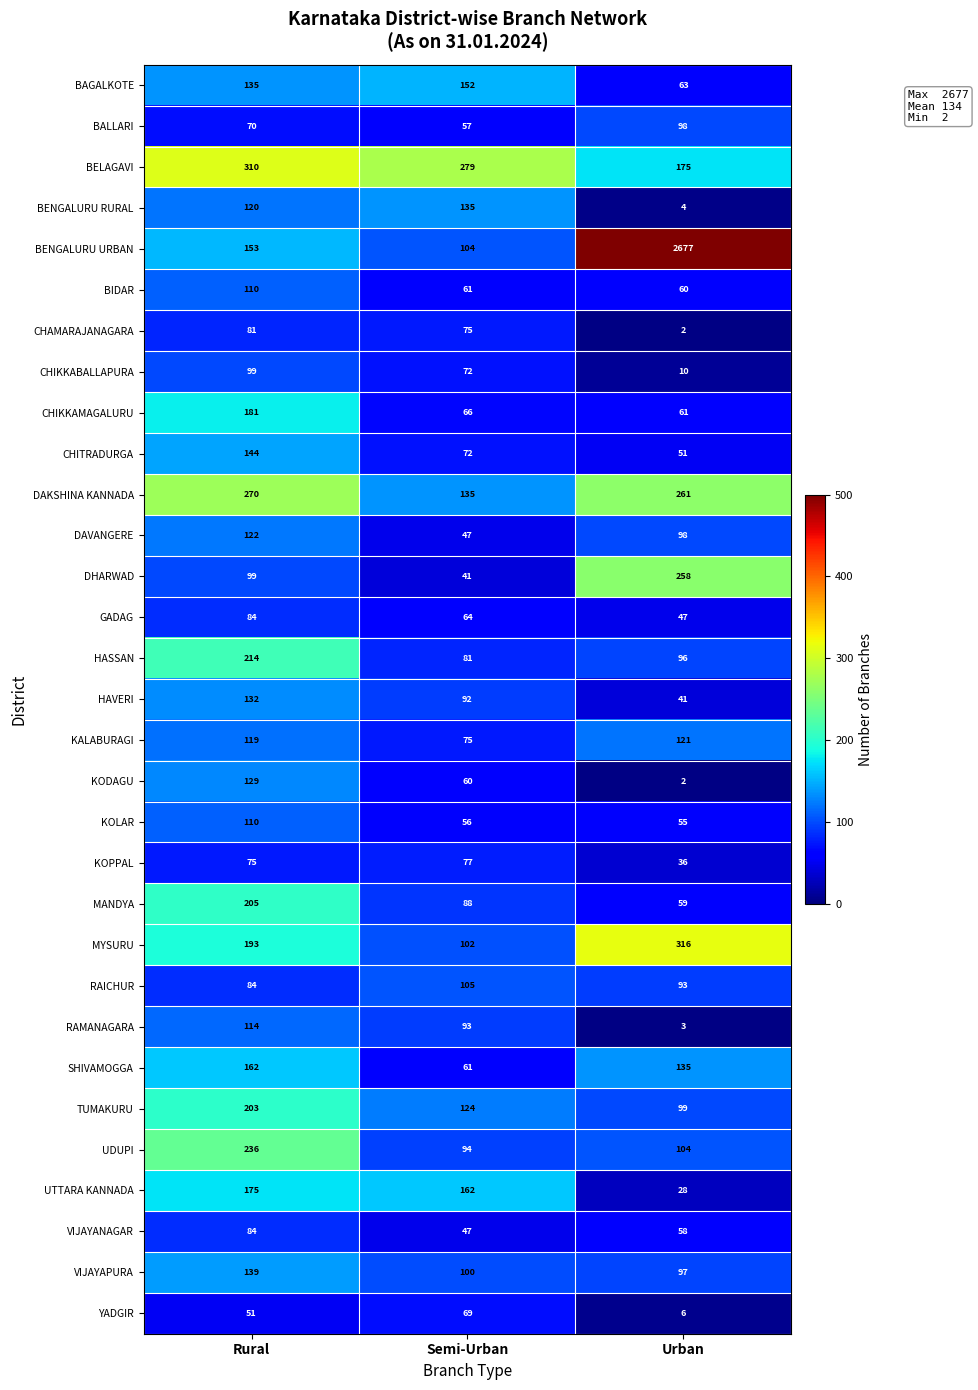

Is it true that BELAGAVI equals 310 at Rural?

True